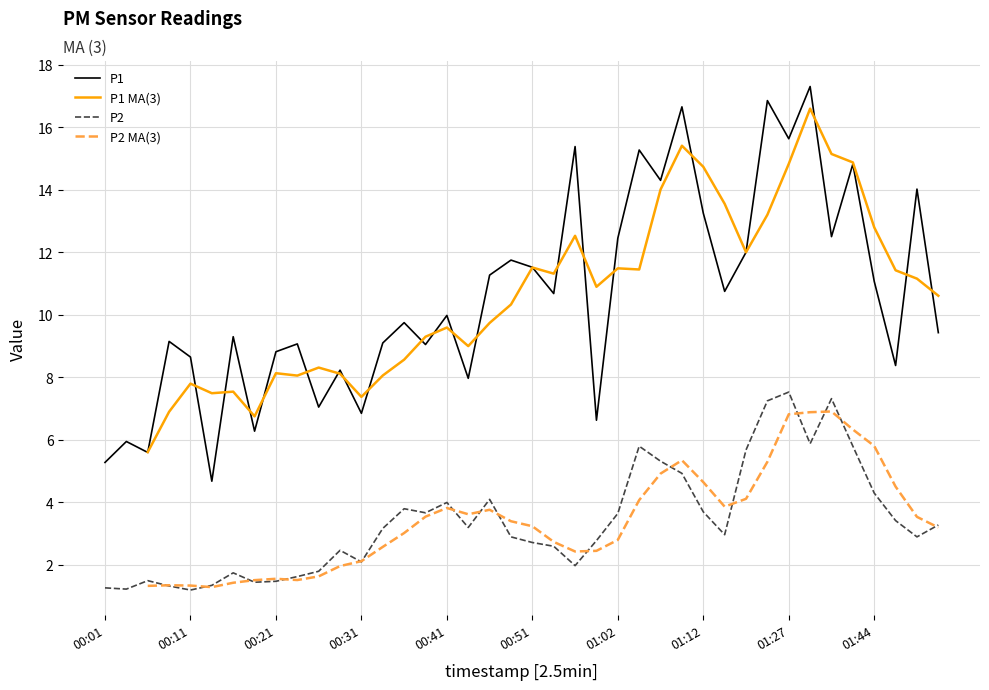

In P2, how many points are higher than both neighbors (excluding endpoints)?

9